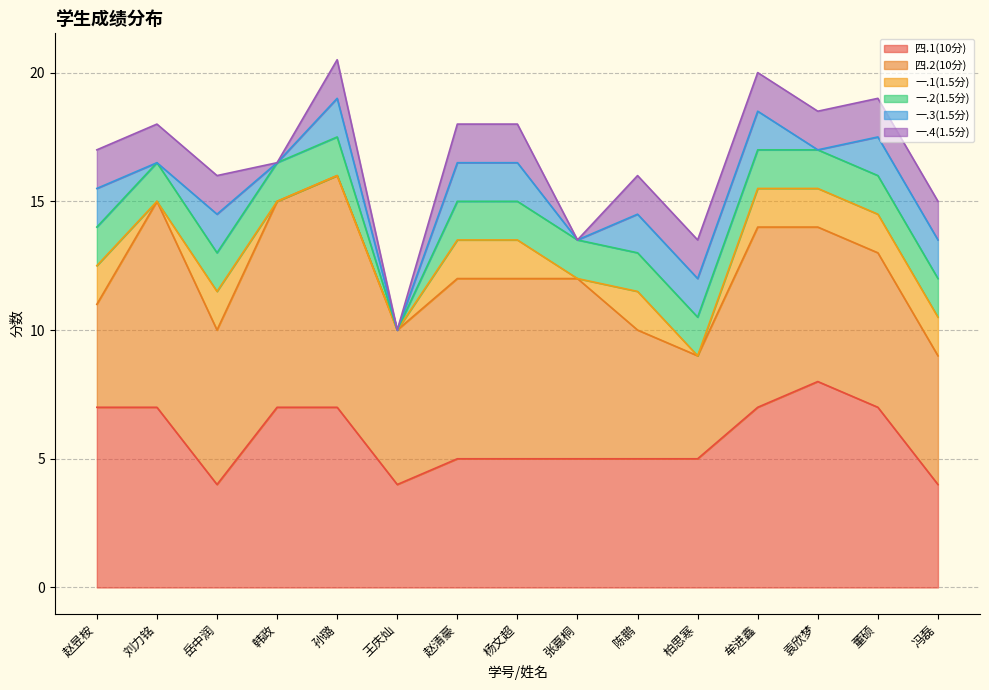

How many 一.1(1.5分) values are between 0 and 1?

6